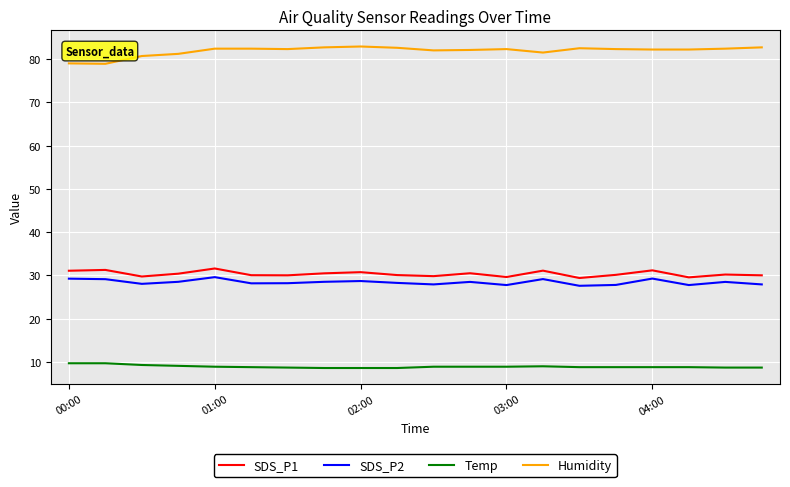

List the series in order of their peak value, highest first.

Humidity, SDS_P1, SDS_P2, Temp